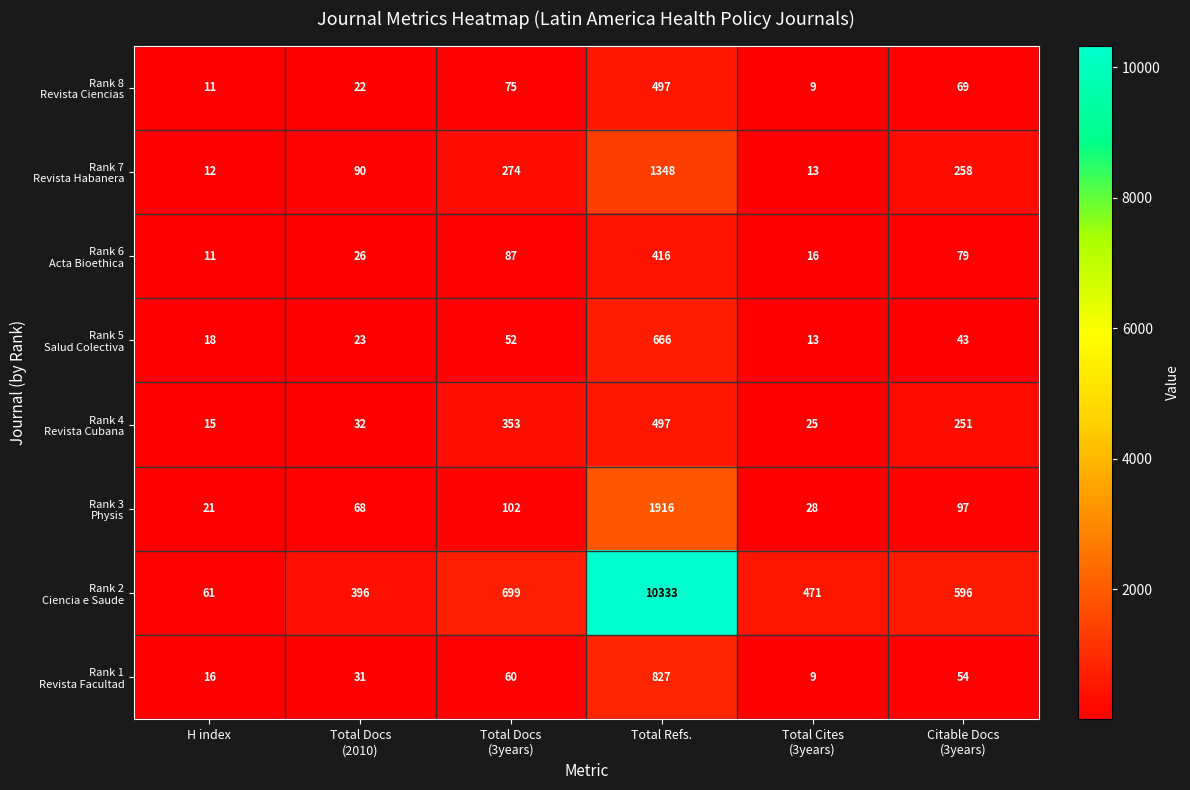

At which category is the sum across all series the highest?

Total Refs.